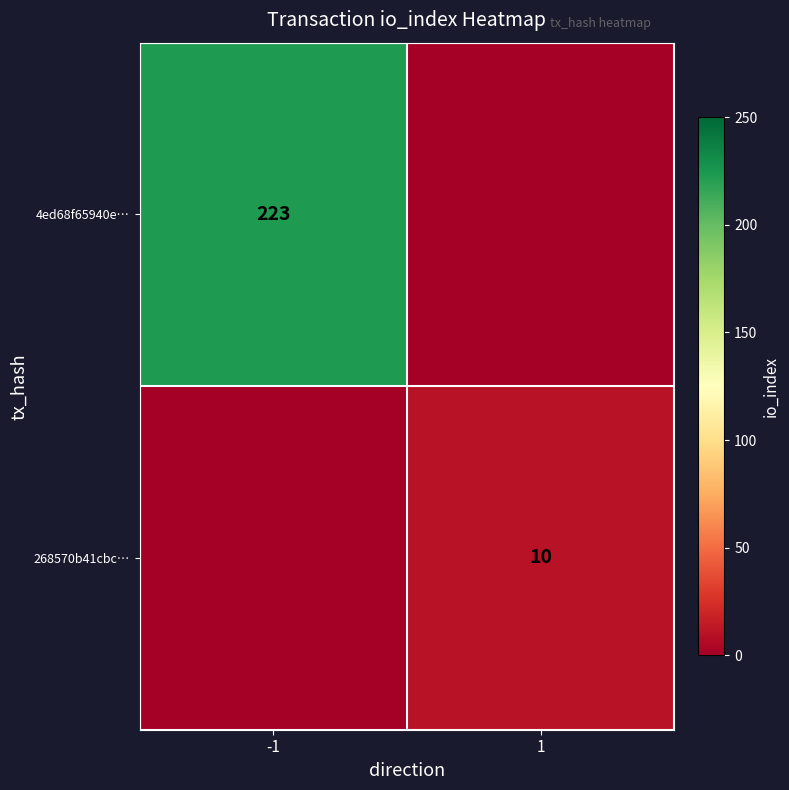

The 4ed68f65940e… series shows 393 at -1. True or false?

False